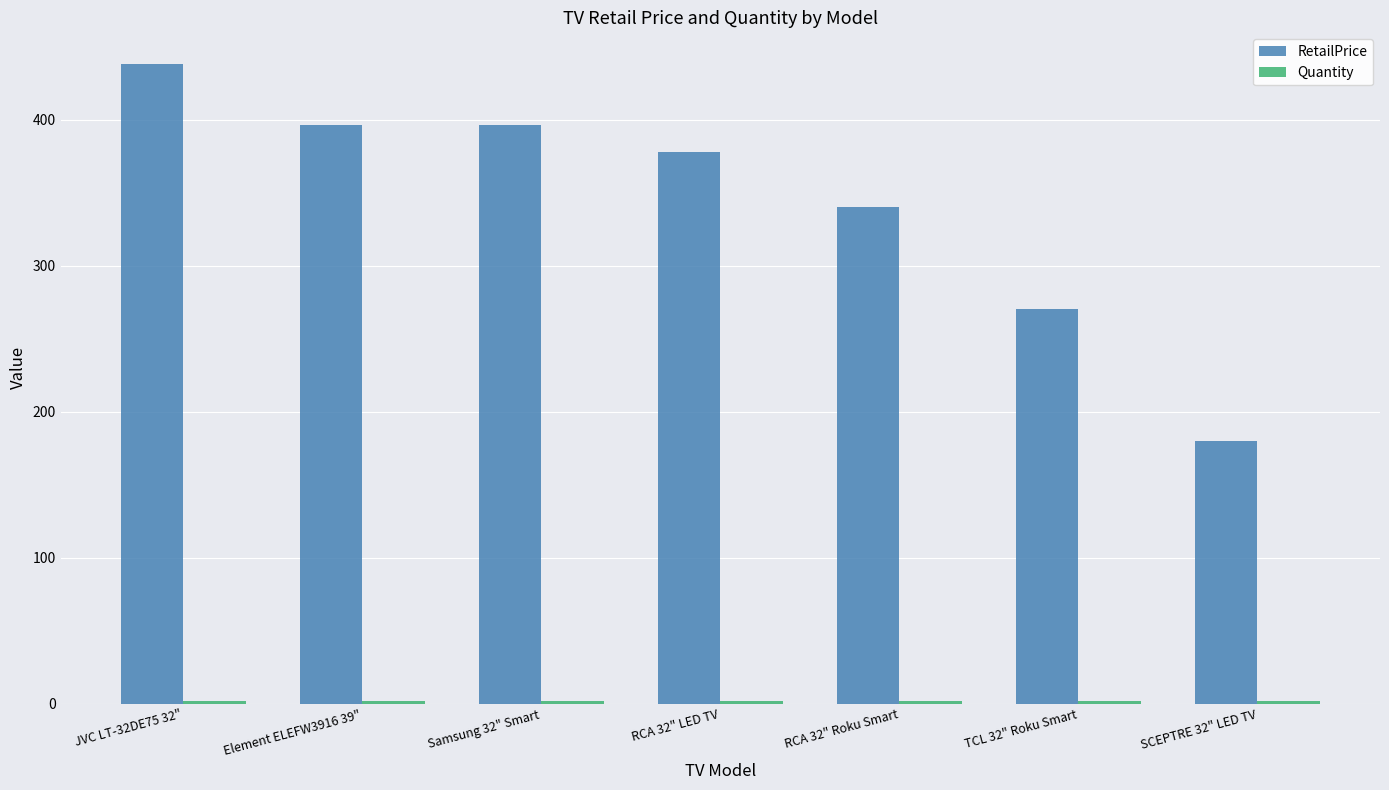

What is the label of the 3rd bar from the left?

Samsung 32" Smart